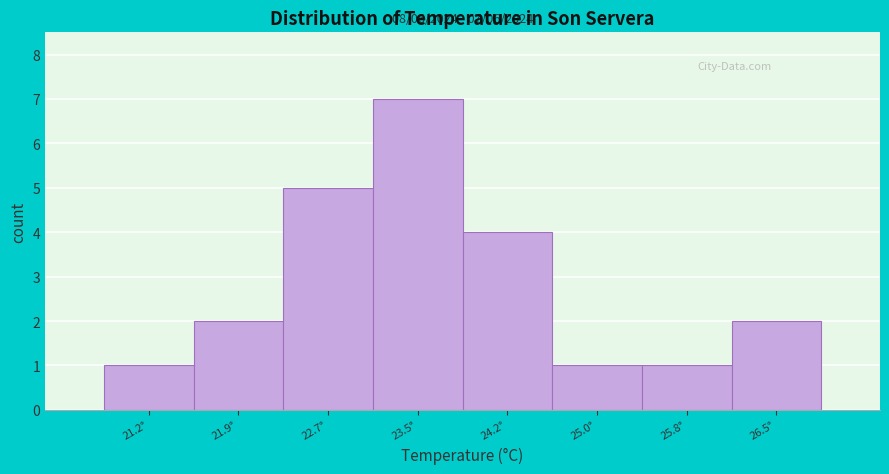

Over which range of the x-axis is the bar tallest?

23.1 to 23.9